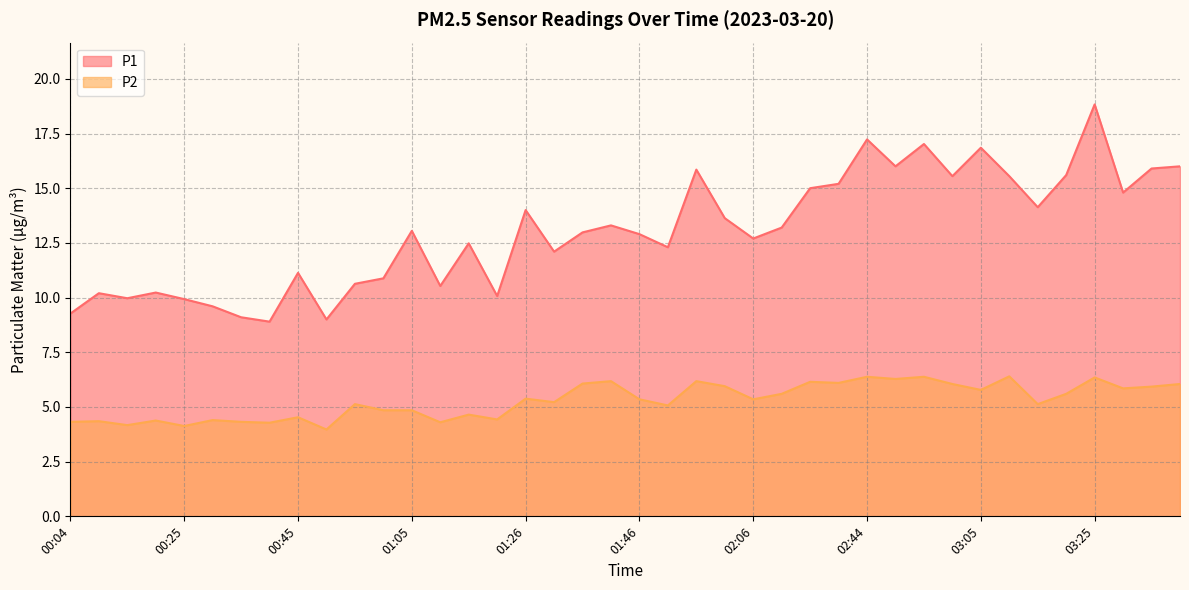

How many categories are shown in the chart?

40